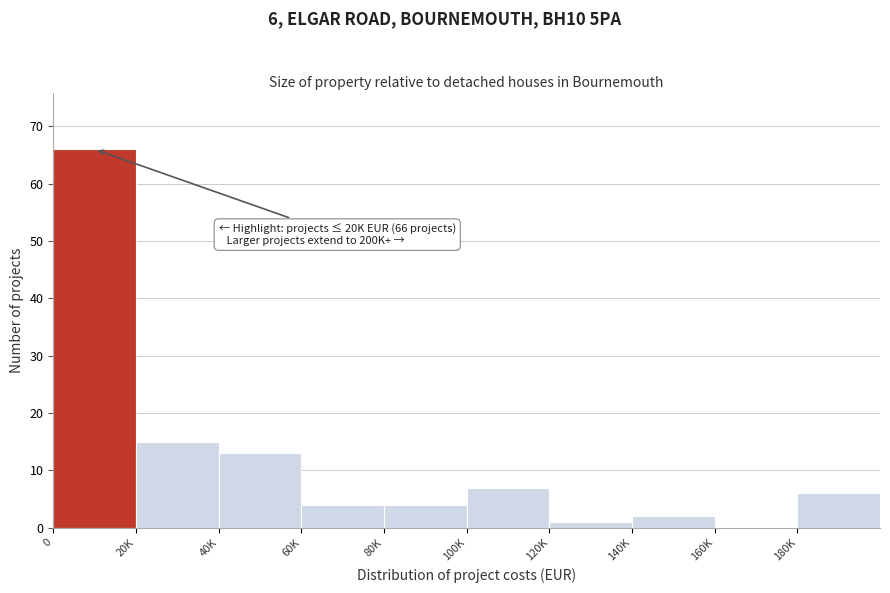

Reading left to right, transcribe all the data shown in this chart.

0=66	20K=15	40K=13	60K=4	80K=4	100K=7	120K=1	140K=2	160K=0	180K=6